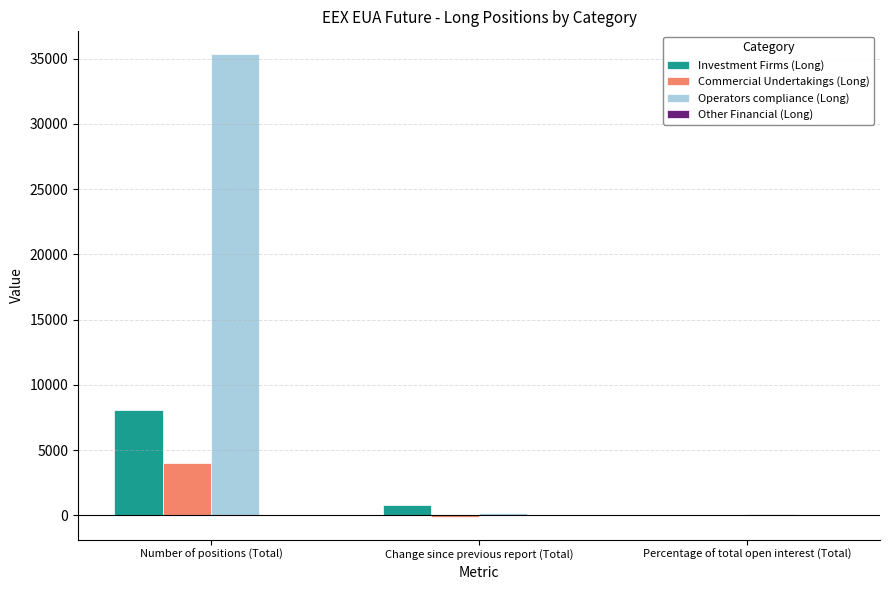

Is it true that Commercial Undertakings (Long) equals 4039.0 at Number of positions (Total)?

True